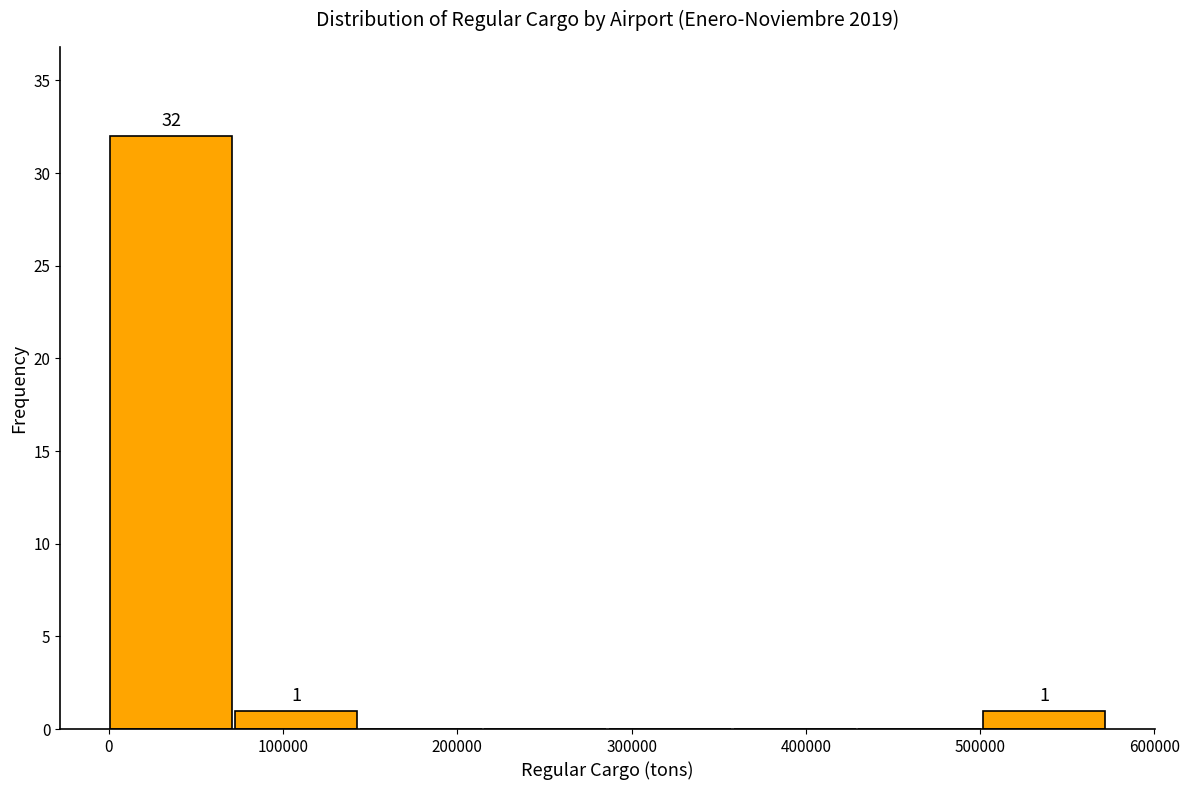

Over which range of the x-axis is the bar tallest?

0 to 70000